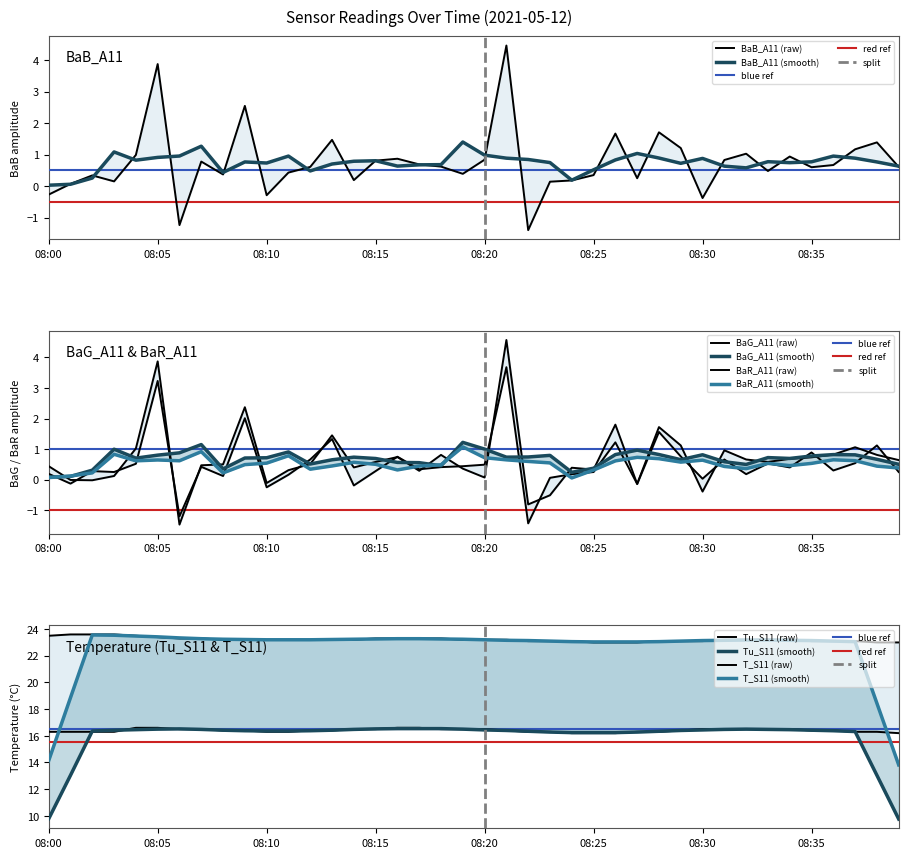

How many data points in T_S11 are above 23?

35